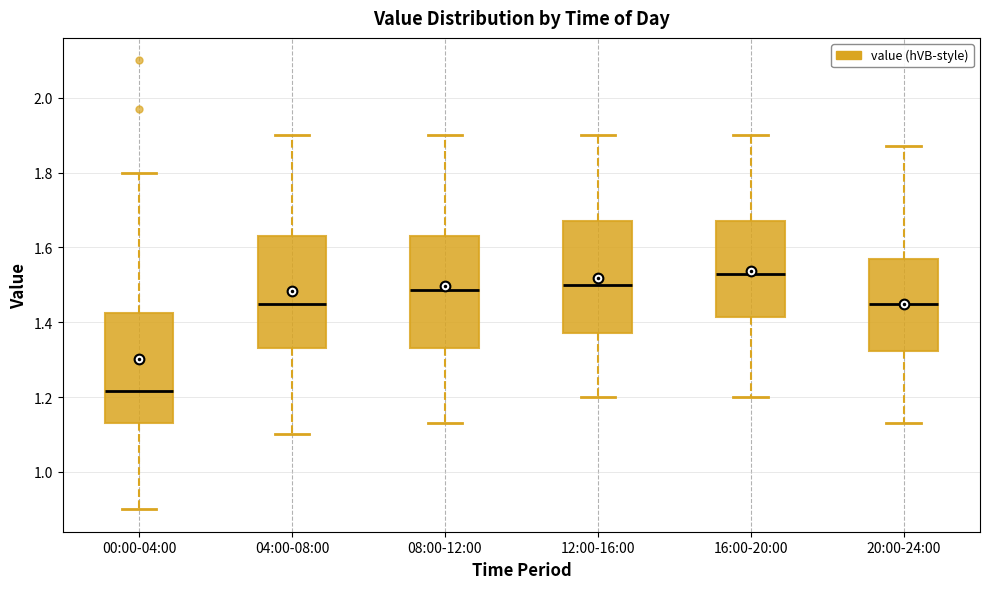

Where does the median line of the box for 16:00-20:00 sit on the y-axis? The values are not printed on the chart, so give them approximately, as read against the axis.

1.54